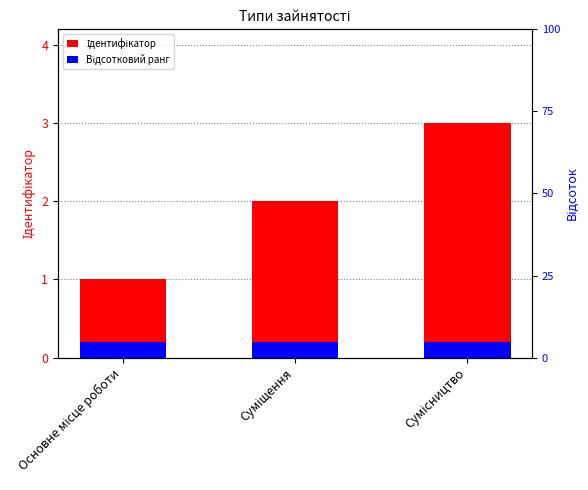

What is the total value across all series at Сумісництво?

3.2